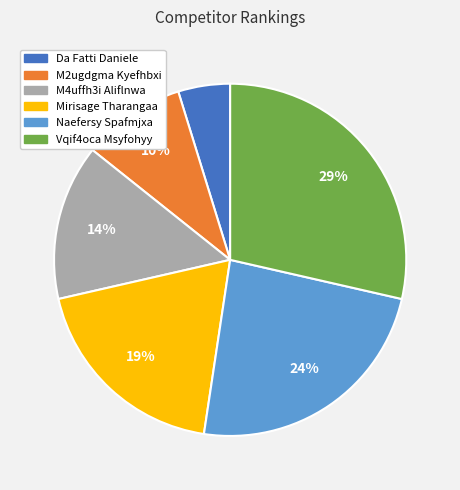

To the nearest percent, what is the combined percentage of M4uffh3i Aliflnwa and Naefersy Spafmjxa?

38%